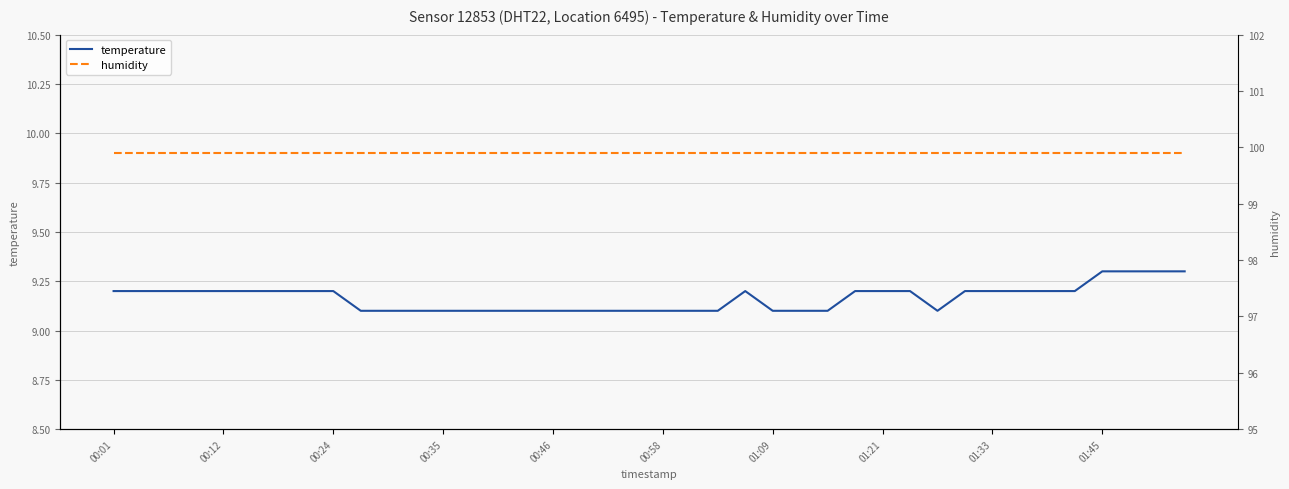

How many interior local peaks does the temperature series have?

1